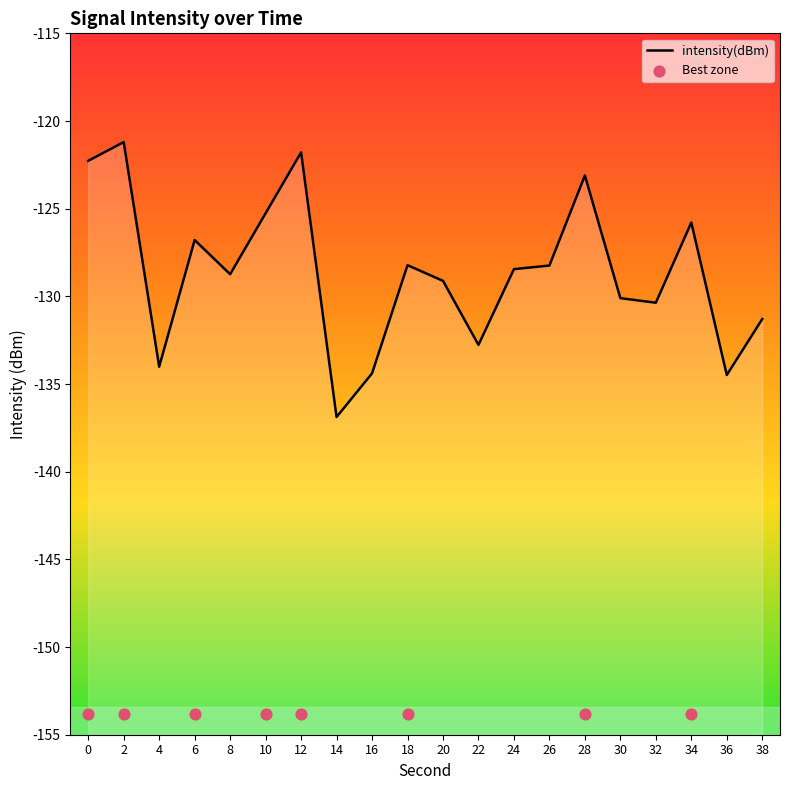

What is the change in value from 10 to 18?

-3.0